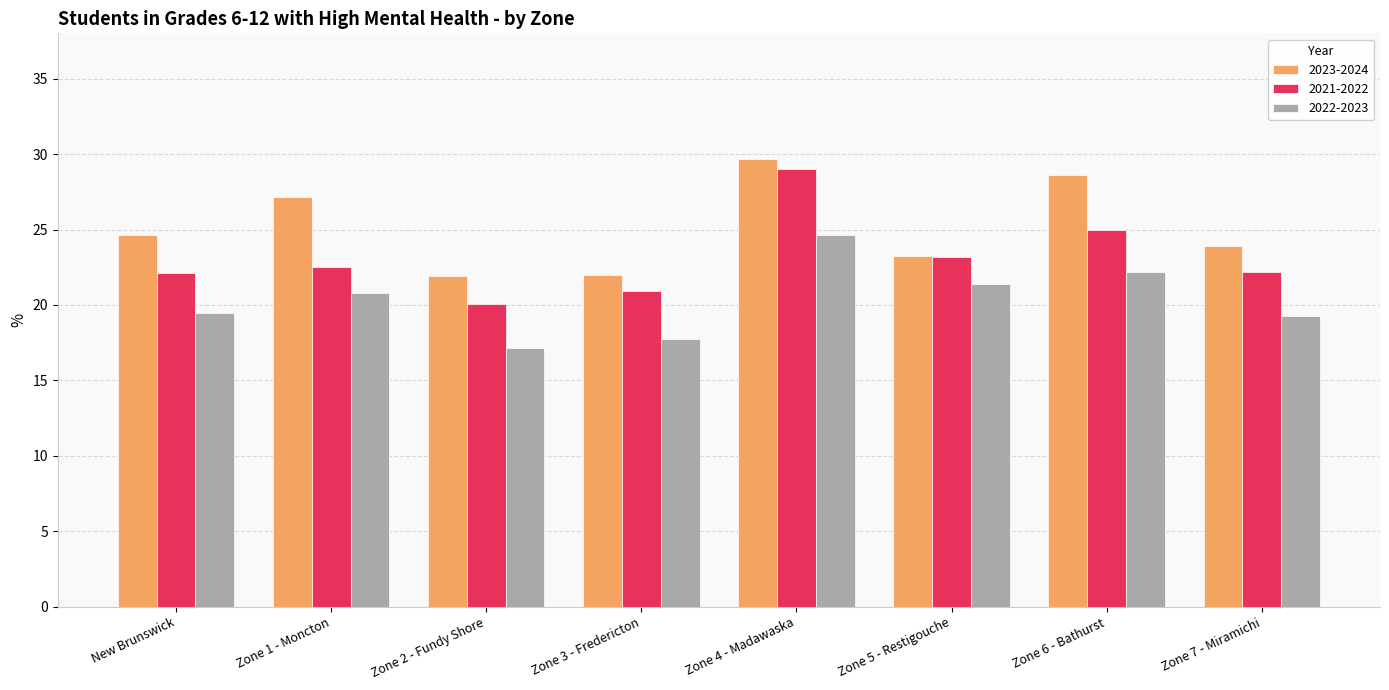

Rank the series at Zone 7 - Miramichi from highest to lowest value.

2023-2024, 2021-2022, 2022-2023